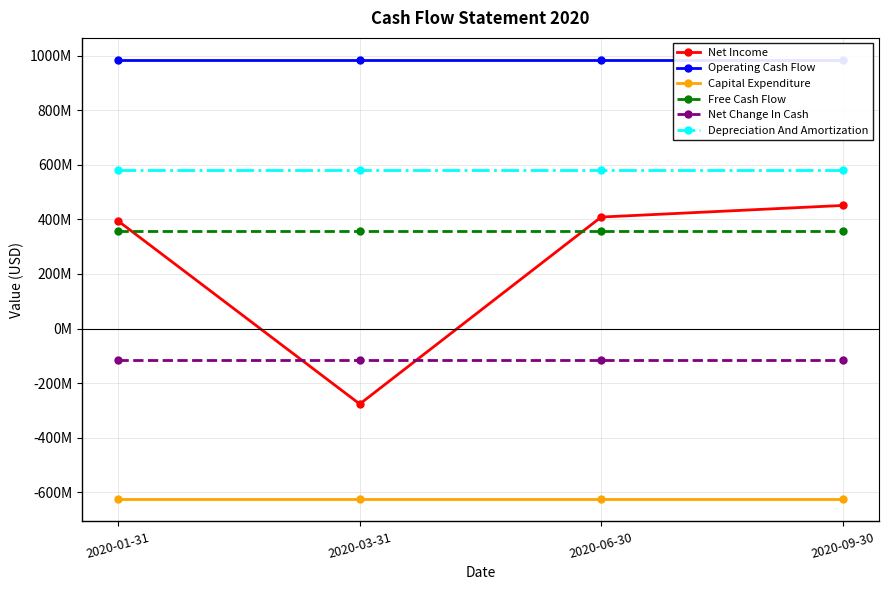

Which has a higher value, 2020-03-31 or 2020-01-31?

2020-01-31